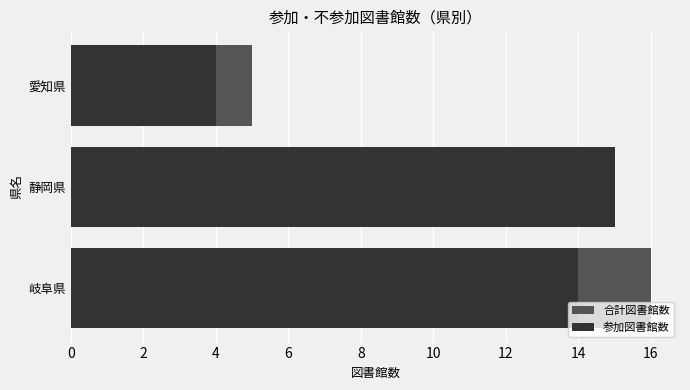

Reading left to right, extract all data points from this chart.

合計図書館数: 16	15	5
参加図書館数: 14	15	4